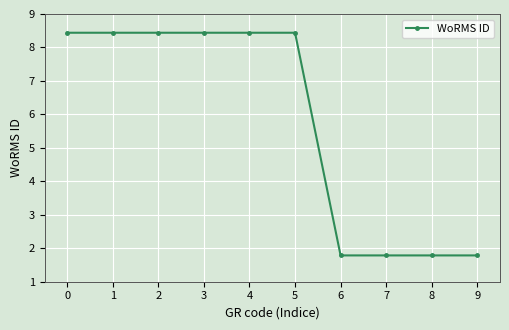

Rank the categories by value from lowest to highest.

6, 7, 8, 9, 0, 1, 2, 3, 4, 5